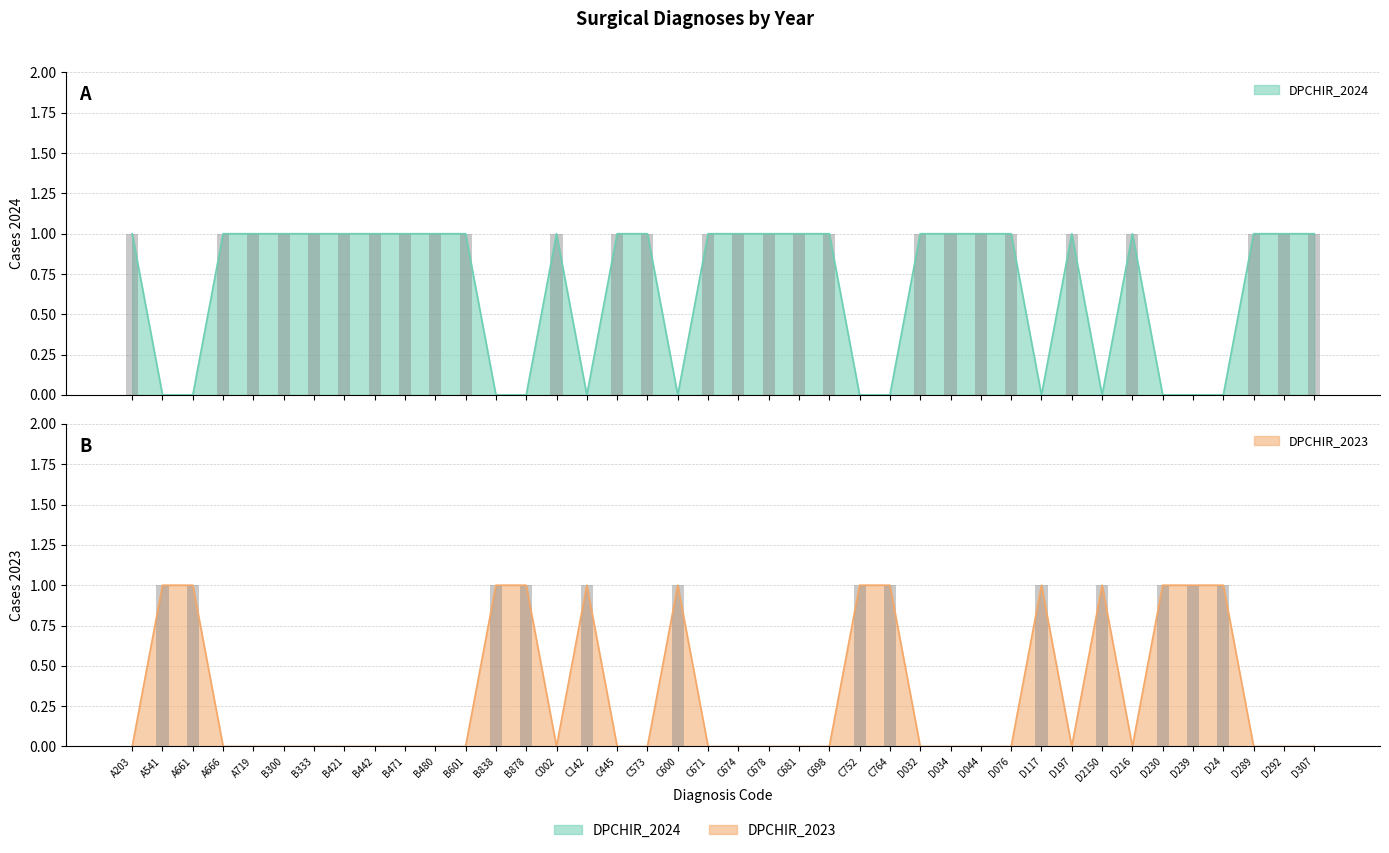

What is the label of the 9th bar from the right?

D197